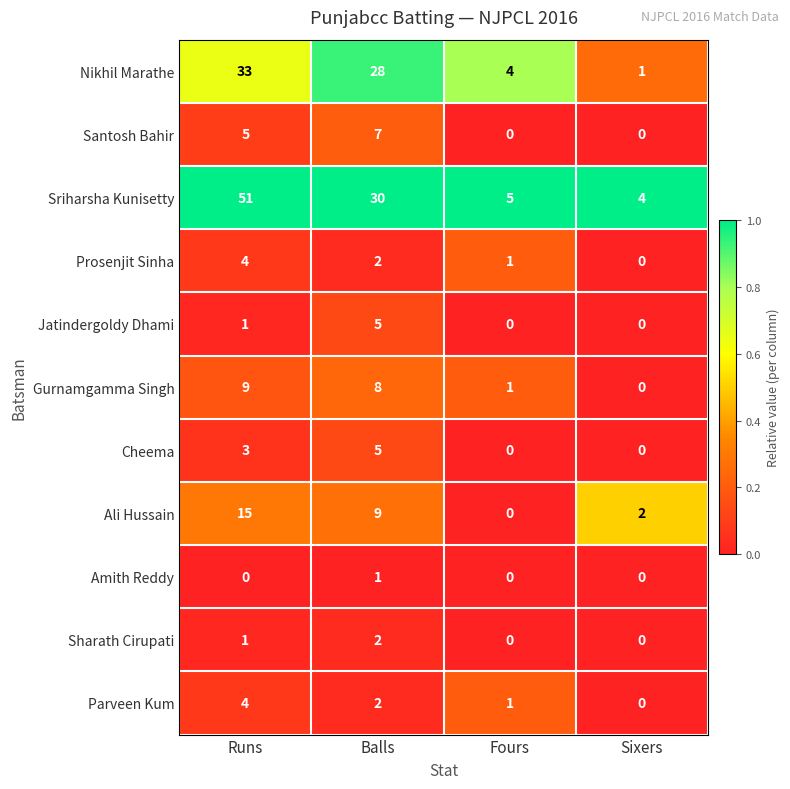

What is the difference between the Sriharsha Kunisetty values at Runs and Sixers?

47